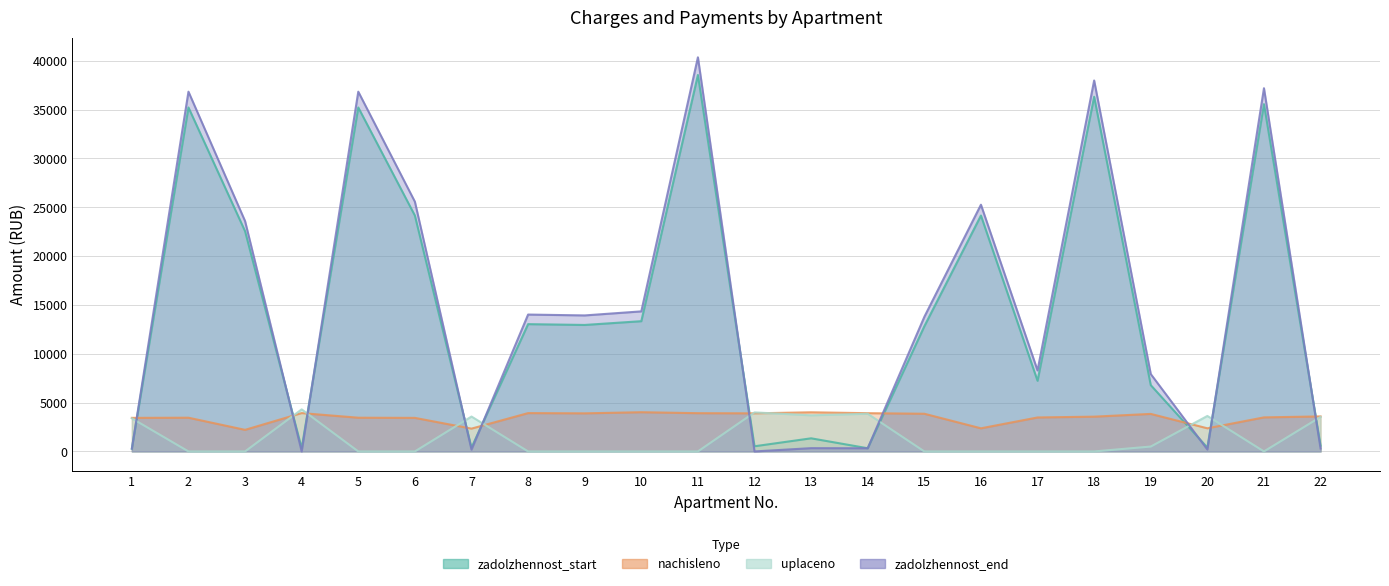

Which series ends up on top after the final intersection of zadolzhennost_start and zadolzhennost_end?

zadolzhennost_start